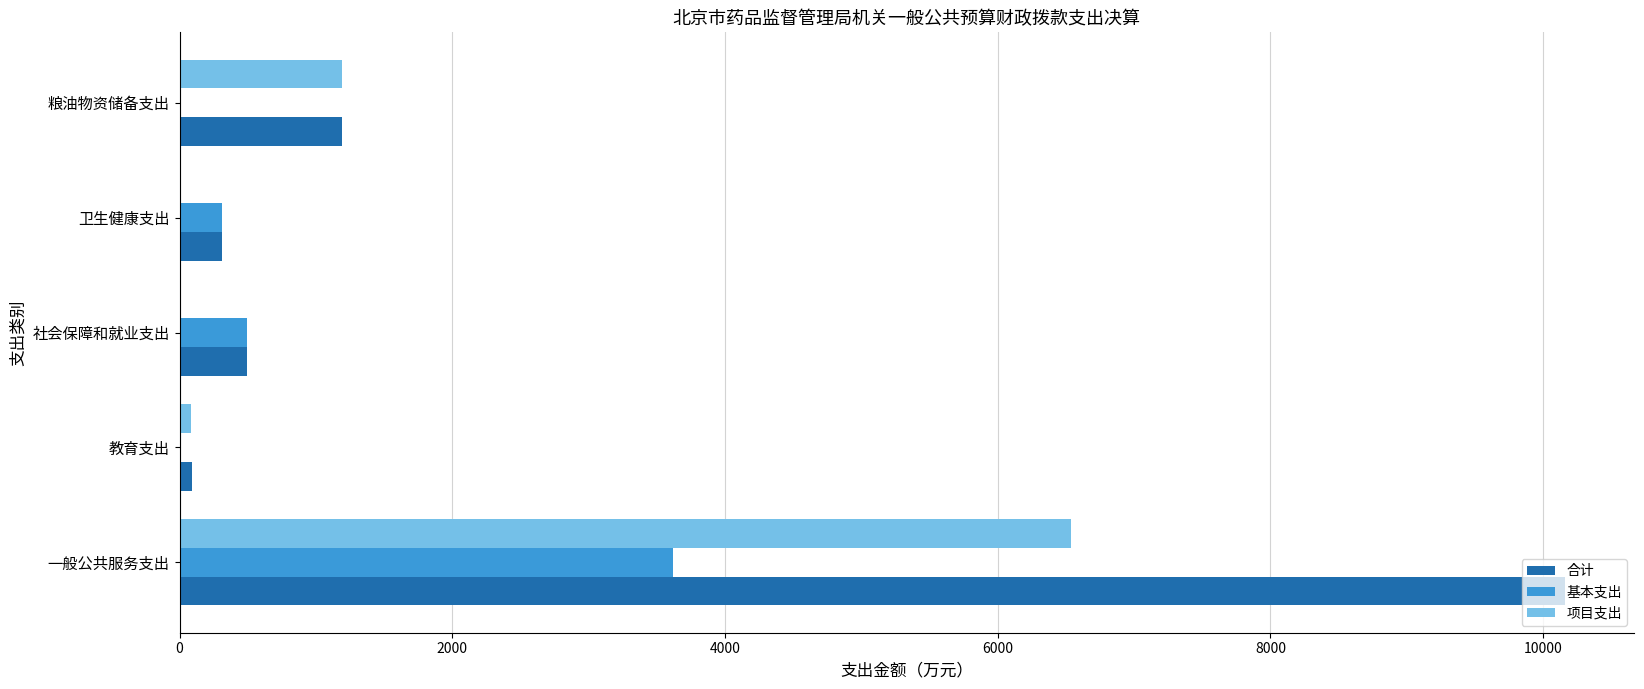

What is the maximum value shown in the chart?

10159.4